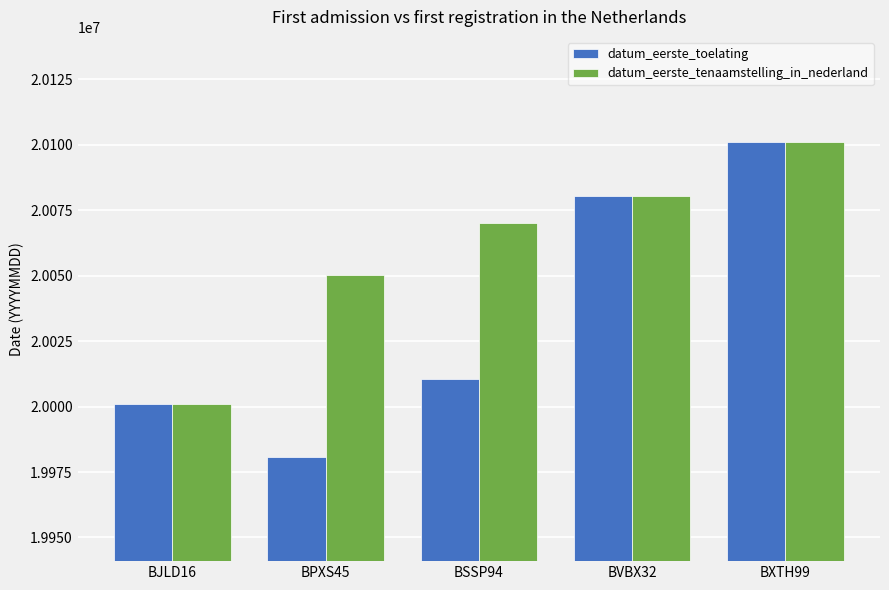

At BSSP94, list the series in order from largest to smallest.

datum_eerste_tenaamstelling_in_nederland, datum_eerste_toelating